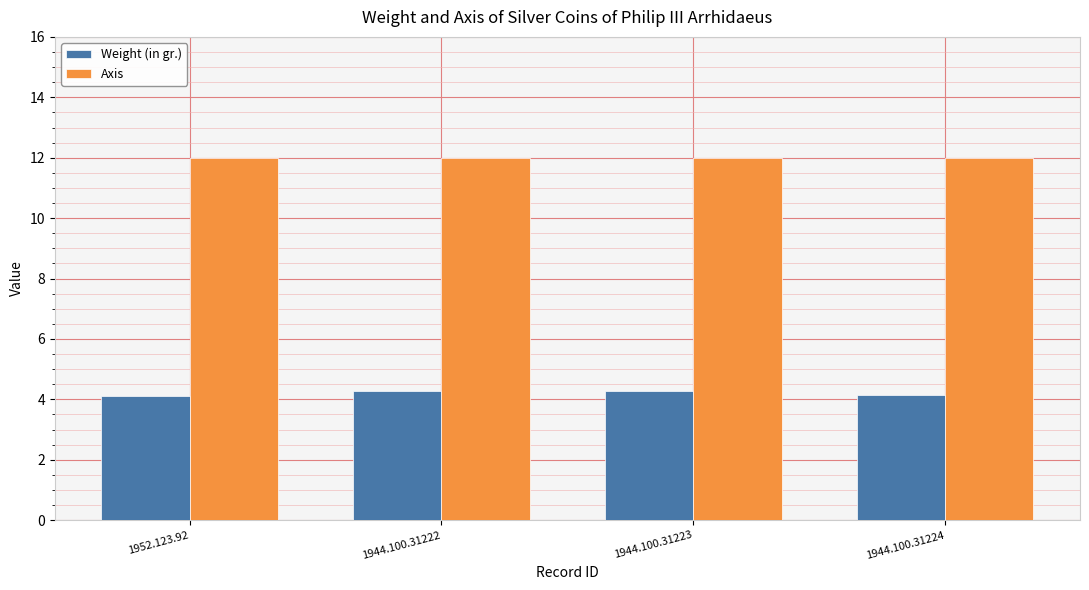

List the series in order of their overall mean, lowest first.

Weight (in gr.), Axis